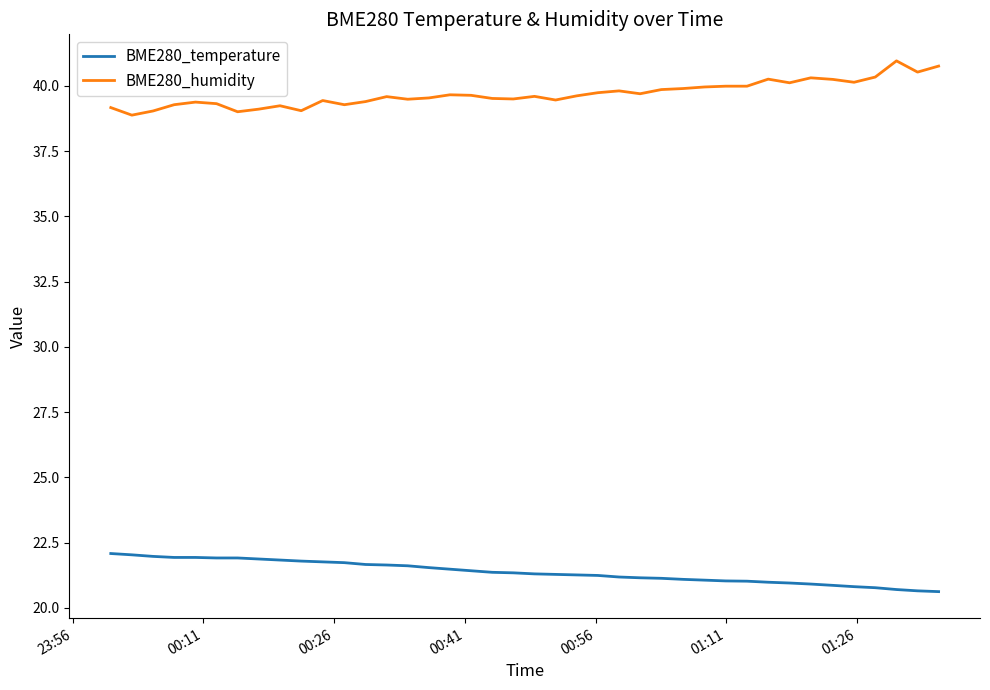

What is the smallest value displayed?

20.6